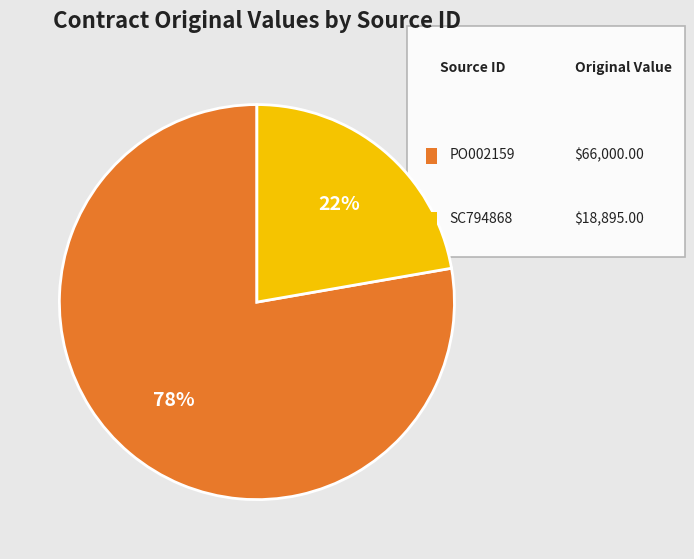

How many slices are in this pie chart?

2